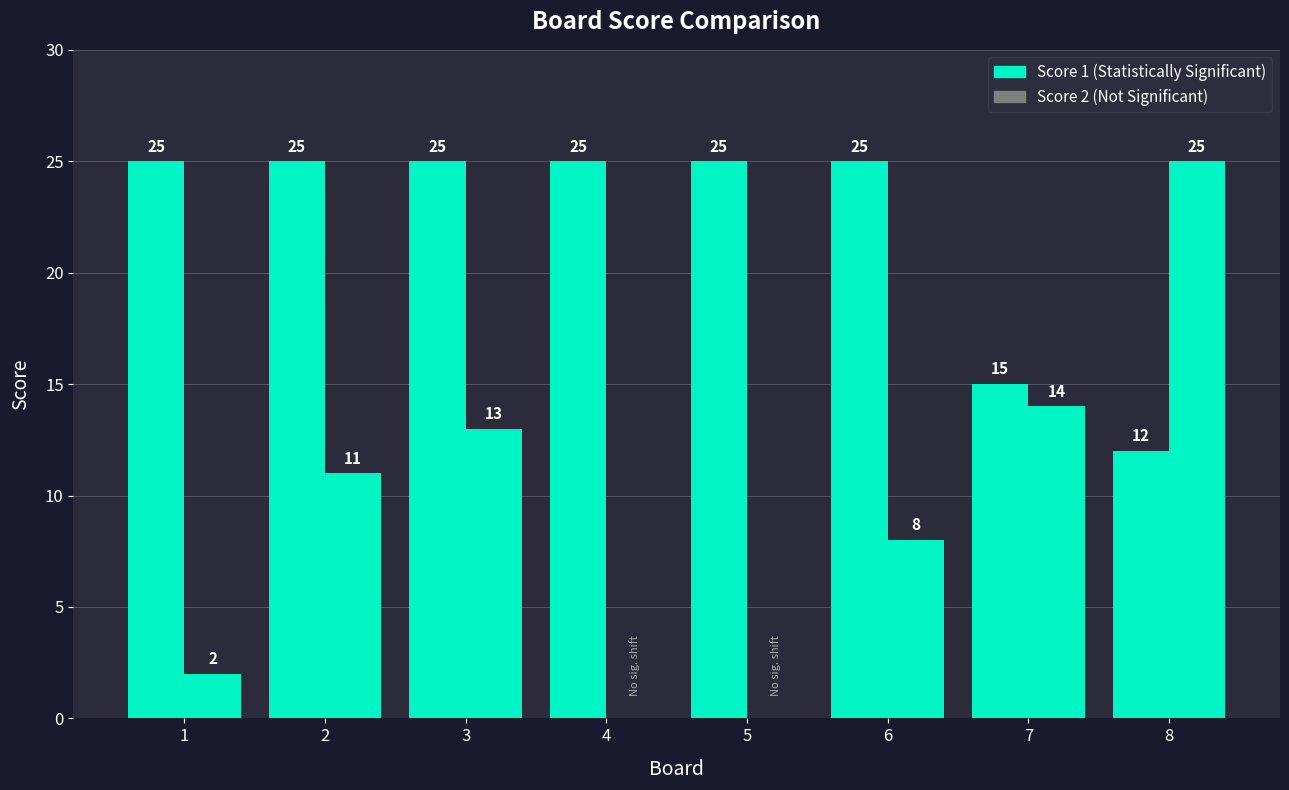

Count the number of data series in this chart.

2